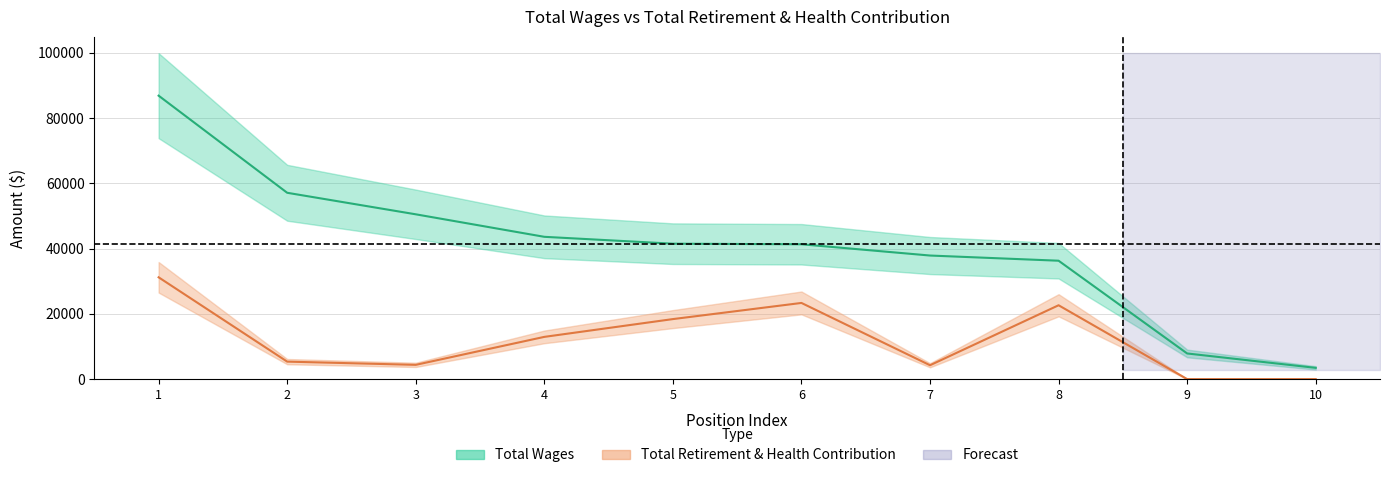

True or false: total_wages and total_retirement intersect in this chart.

False